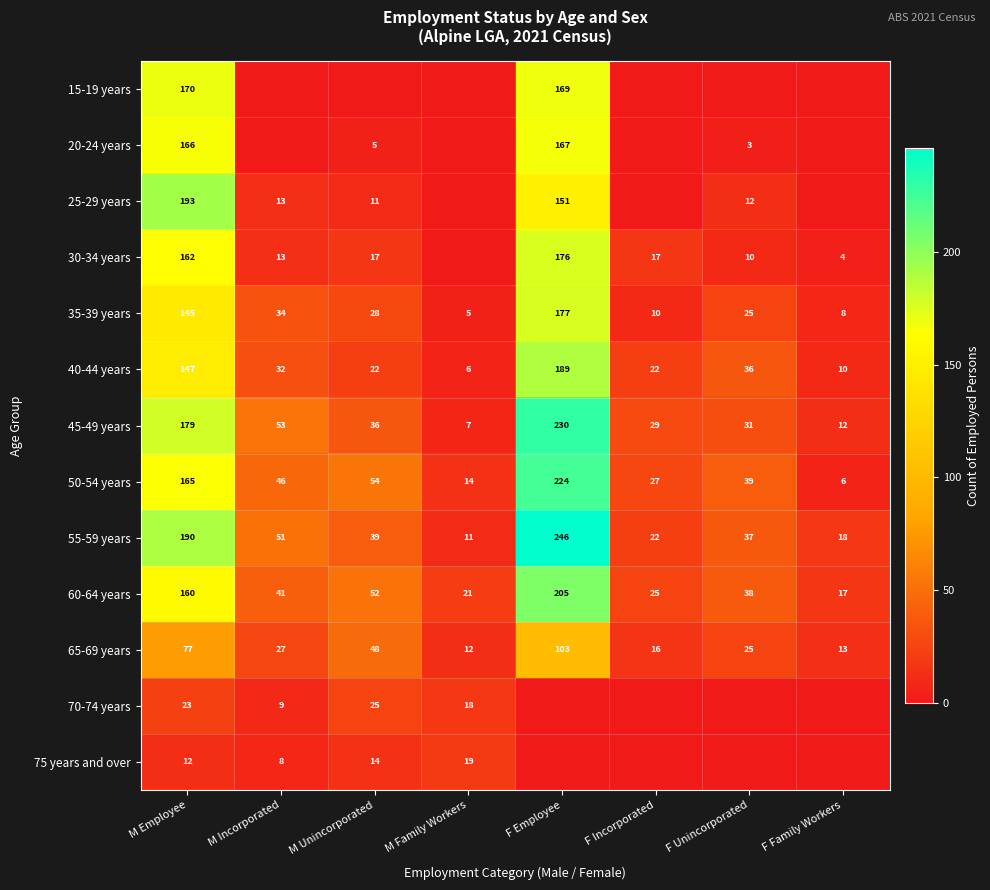

How many categories are shown in the chart?

8